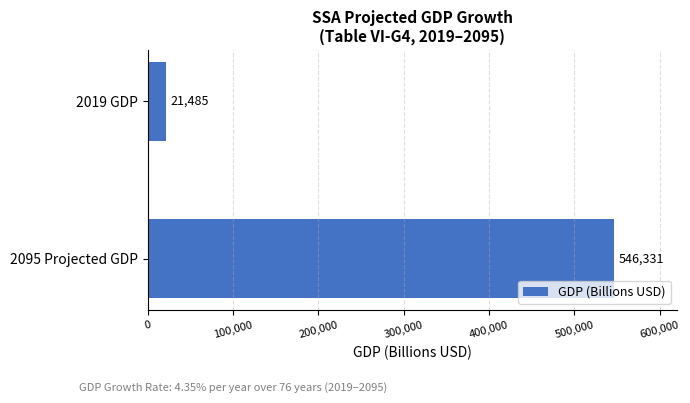

What is the change in value from 2095 Projected GDP to 2019 GDP?

-524846